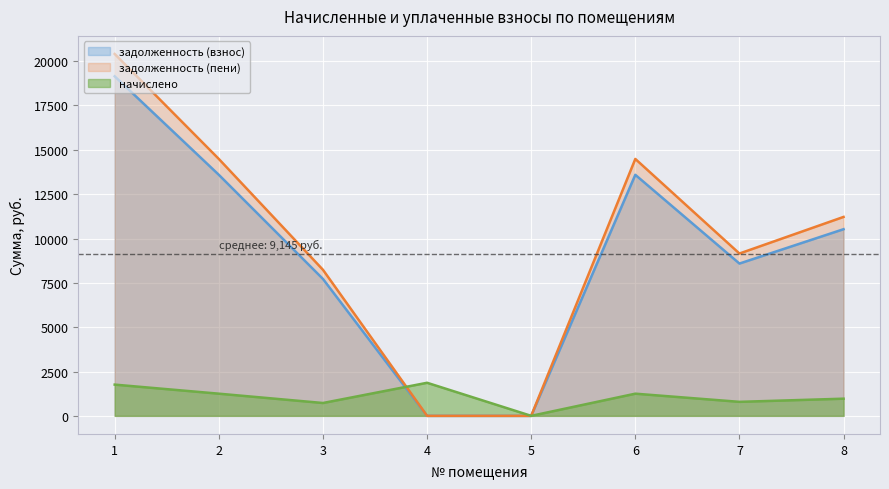

How many values in the задолженность (взнос) series are below 10524?

4